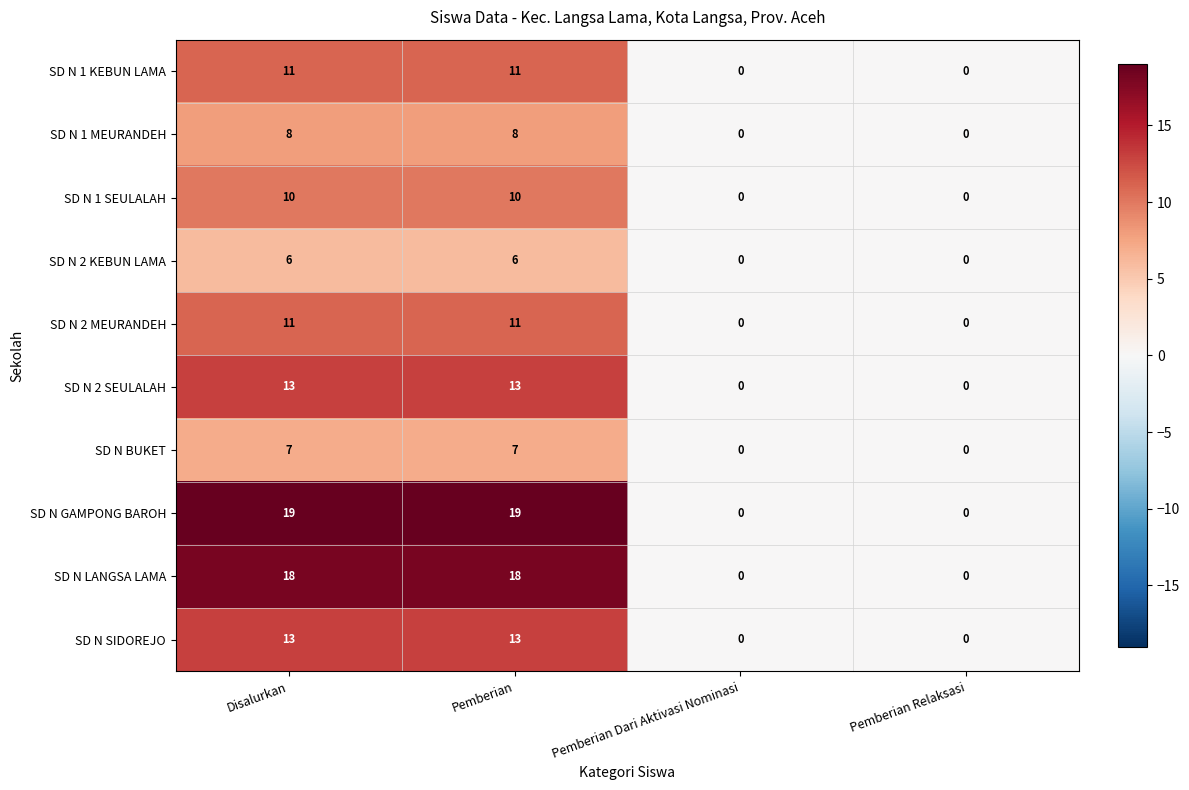

What is the difference between the SD N 2 KEBUN LAMA values at Pemberian and Pemberian Relaksasi?

6